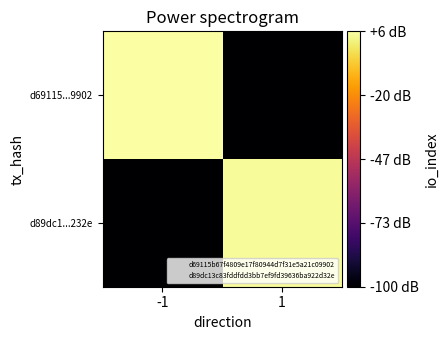

Which series has the widest spread of values?

d69115...9902